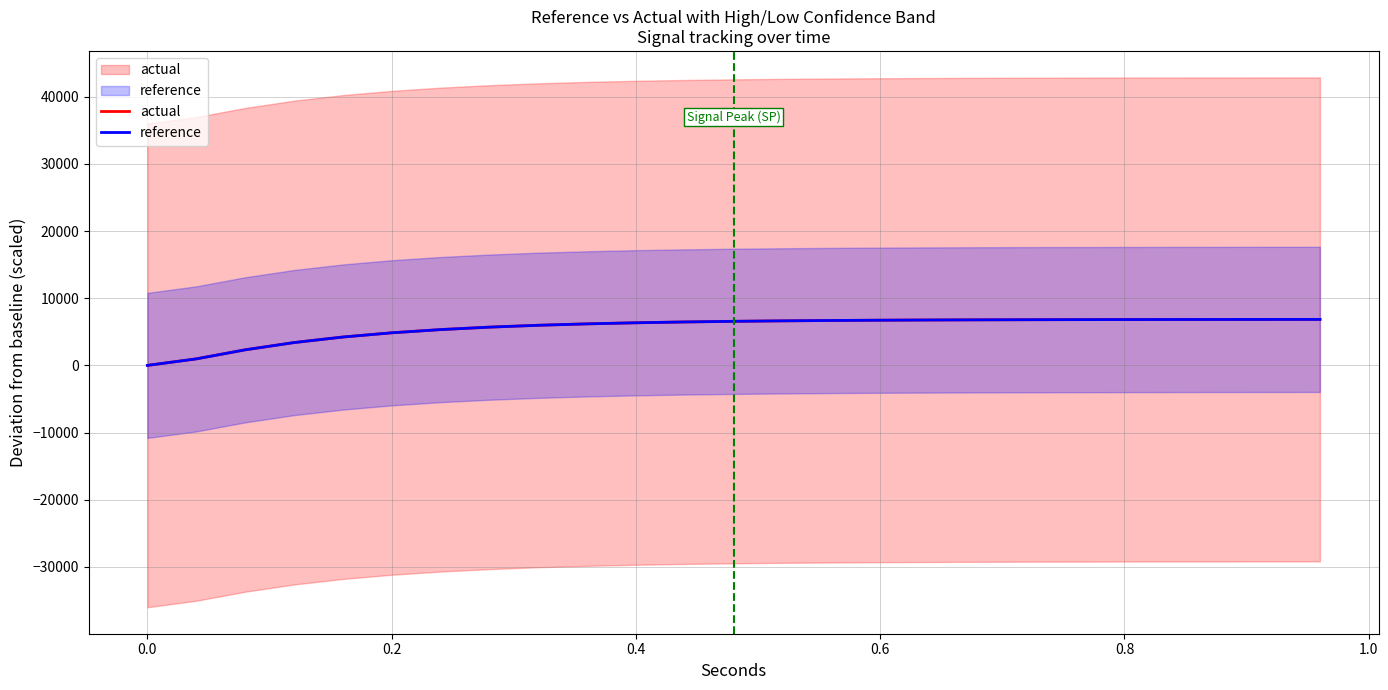

What is the label of the 20th point from the right?

0.2